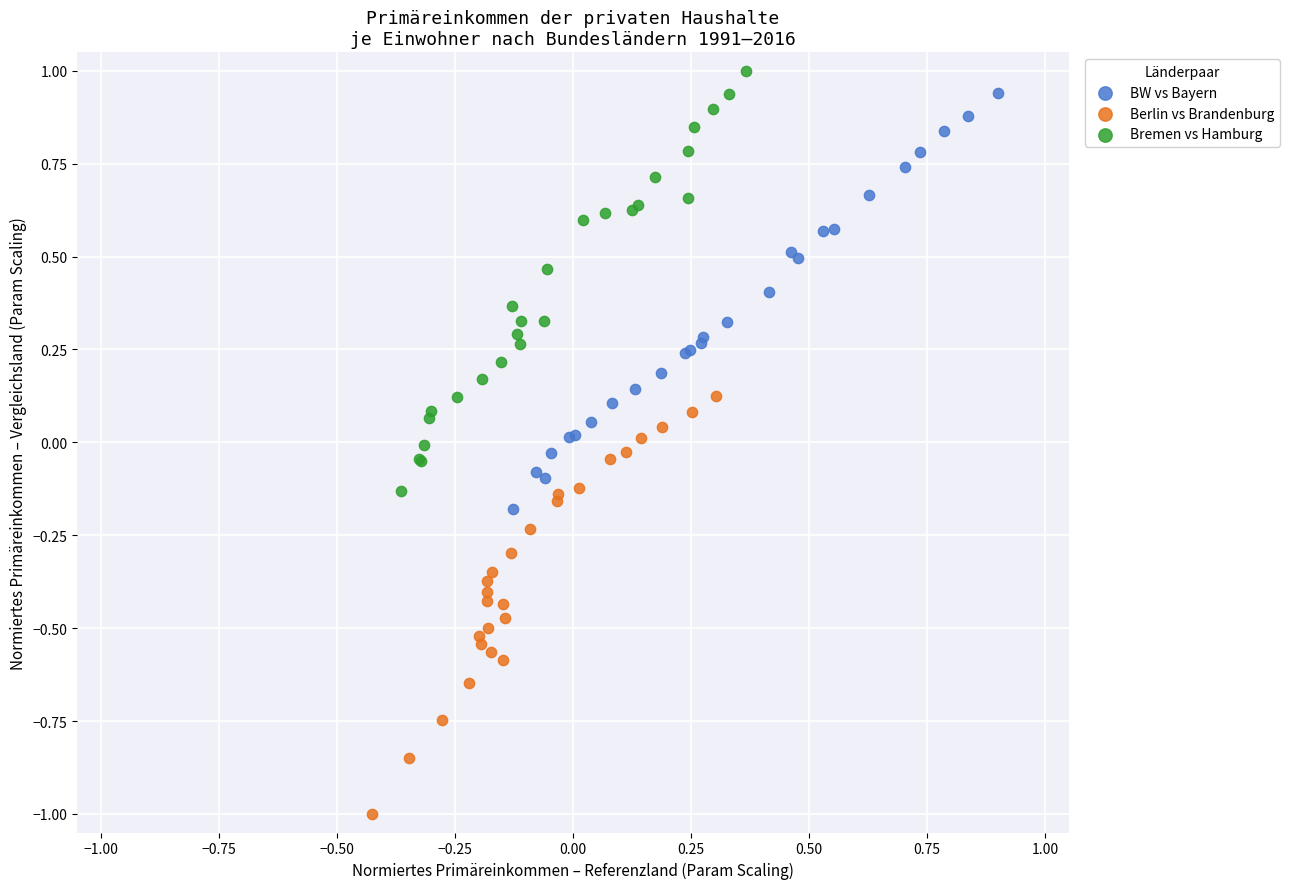

Which series reaches the minimum Y coordinate?

Berlin vs Brandenburg